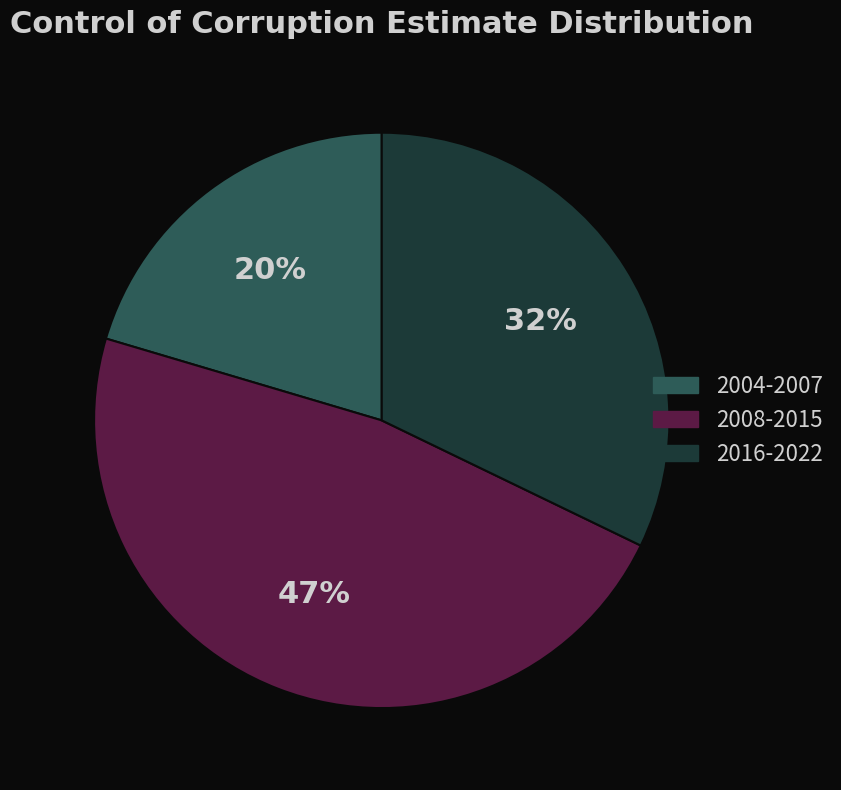

What is the smallest slice in the pie chart?

2004-2007